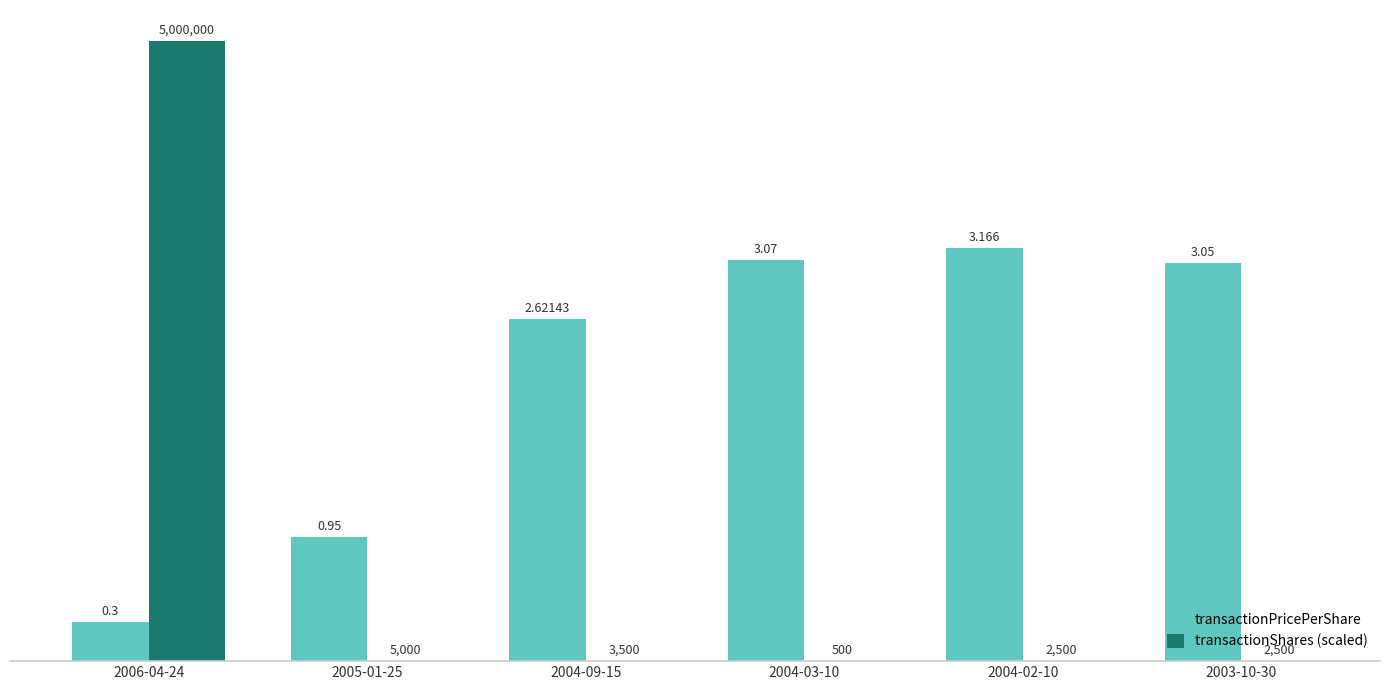

Which series has the largest total across all categories?

transactionPricePerShare